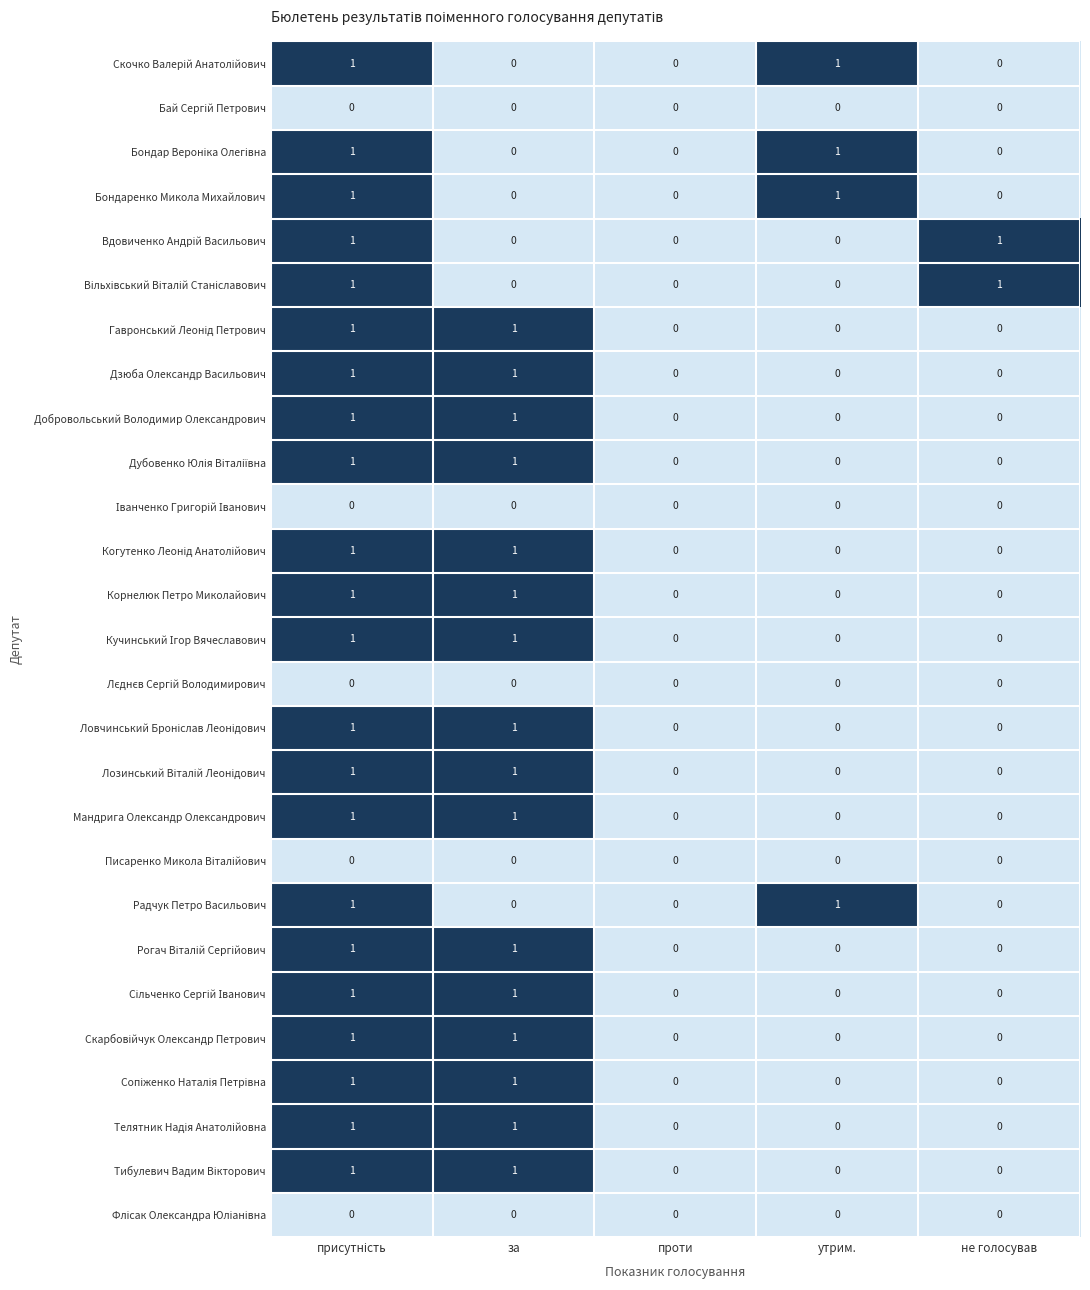

What is the total value across all series at за?

16